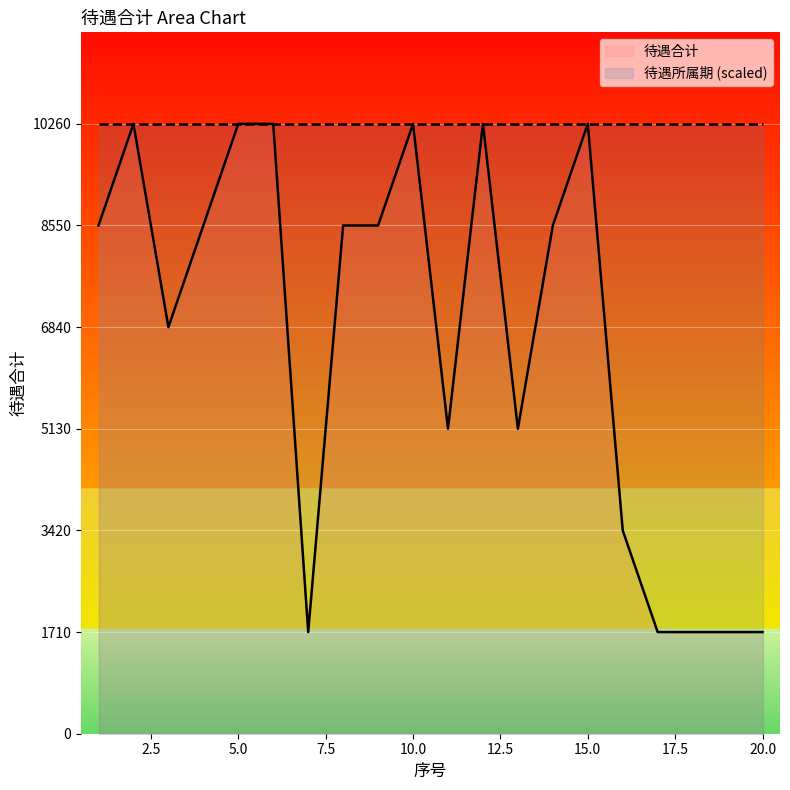

True or false: 待遇合计 and 待遇所属期 (scaled) intersect in this chart.

False